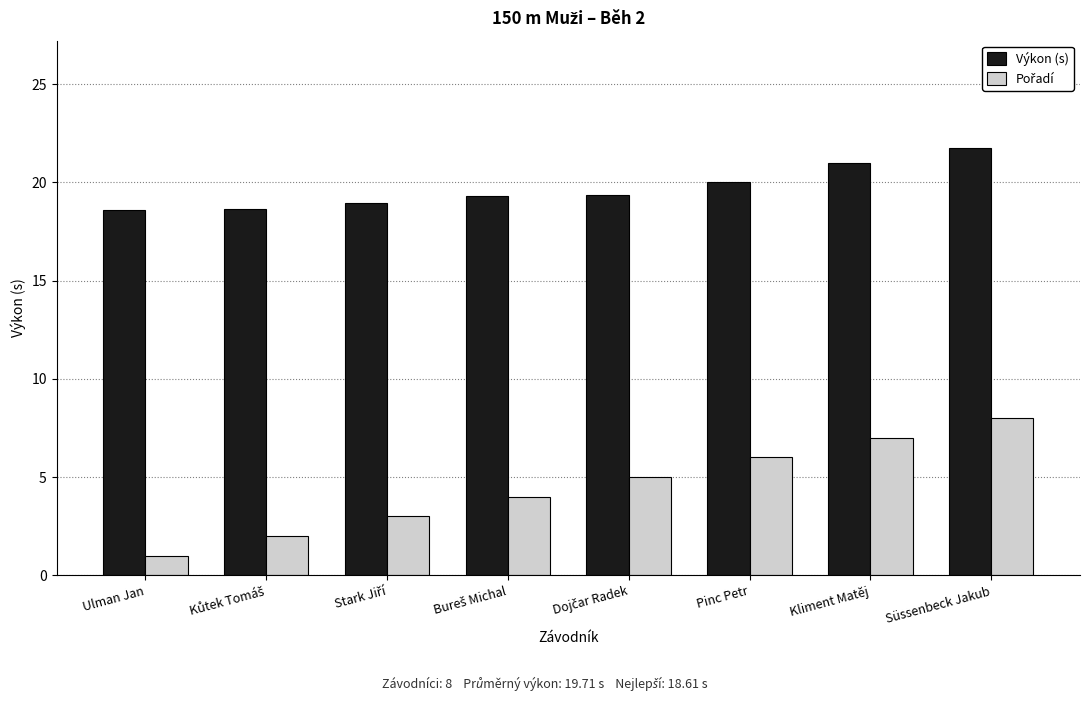

What value does the Výkon (s) series have at Pinc Petr?

20.0